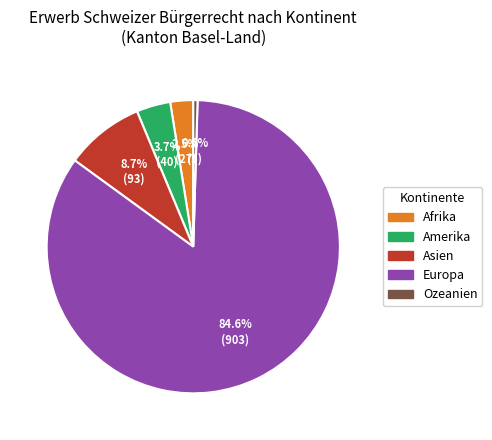

What is the largest slice in the pie chart?

Europa